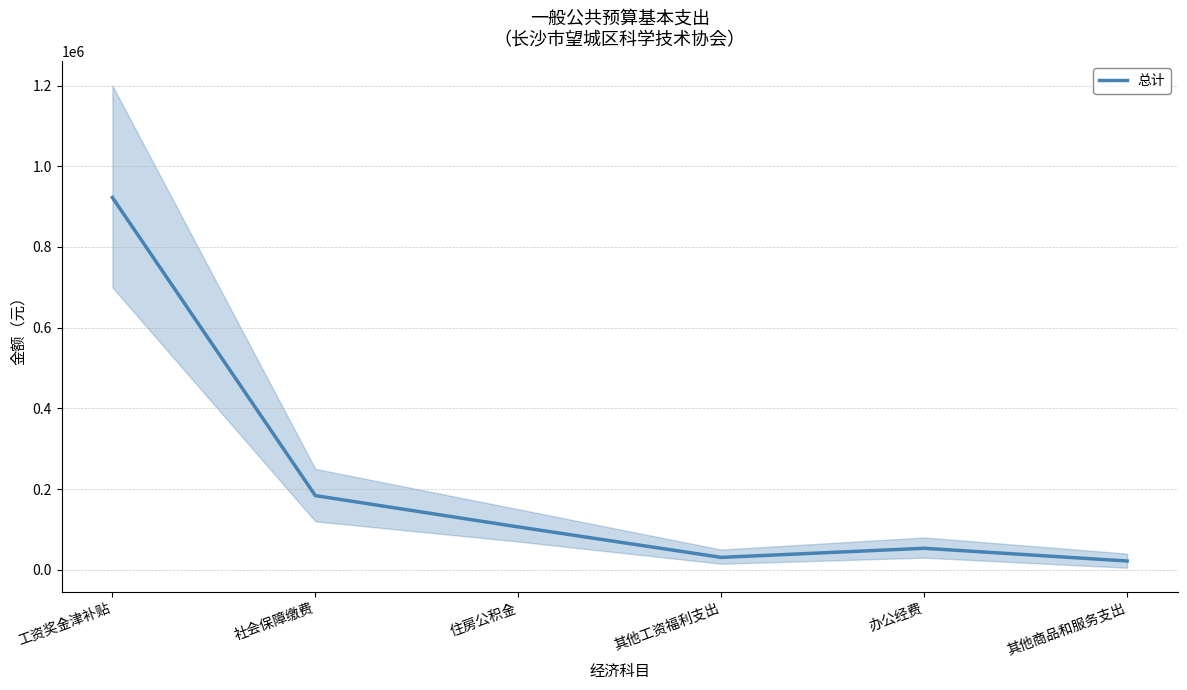

What is the change in value from 社会保障缴费 to 办公经费?

-130533